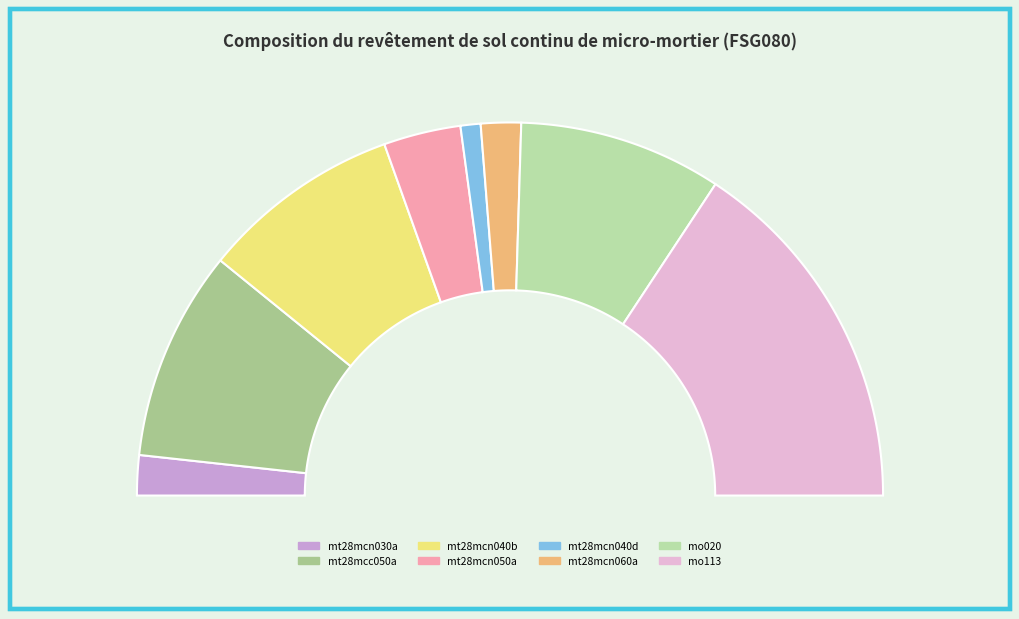

What percentage do mt28mcn040d and mt28mcn040b together represent?

19.1%